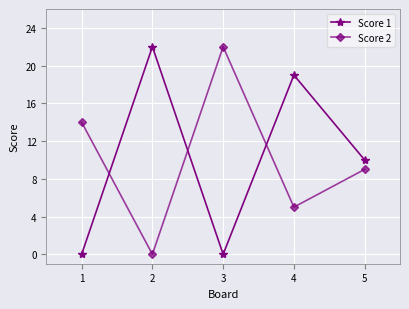

Which series changed the most between 2 and 5?

Score 1